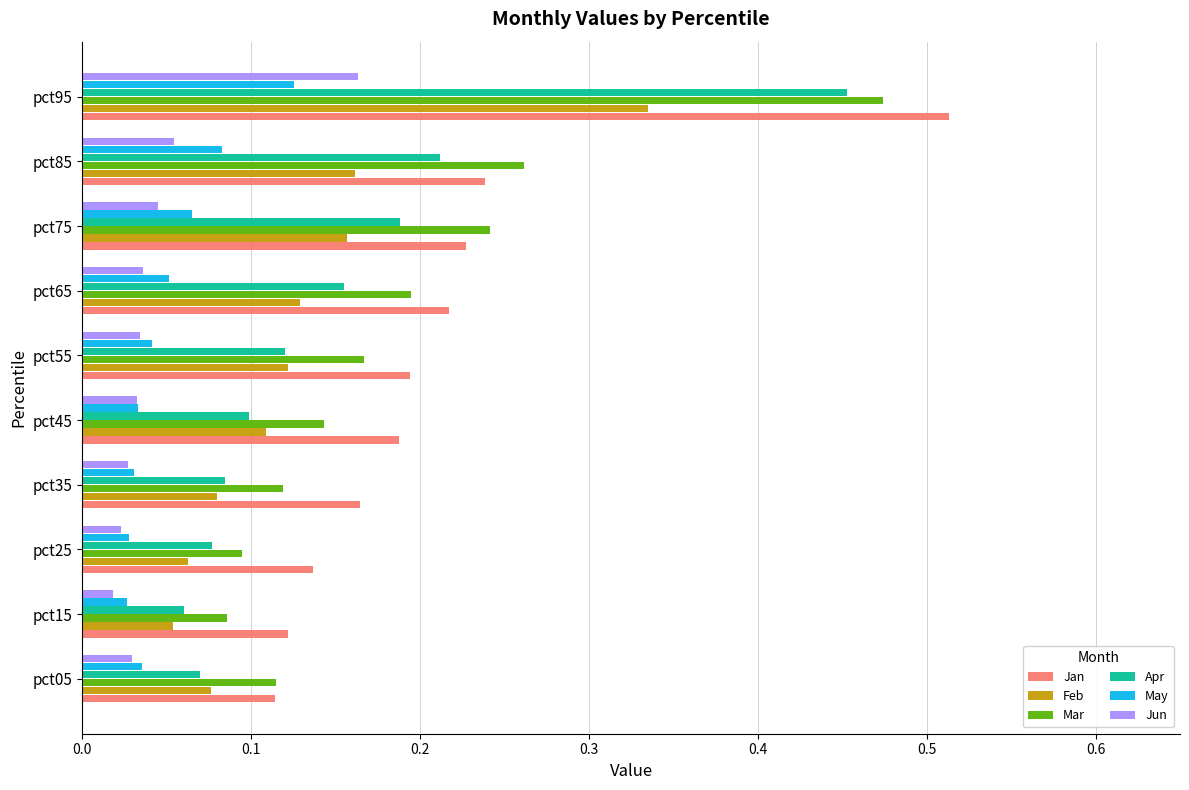

Which series has the largest total across all categories?

Jan